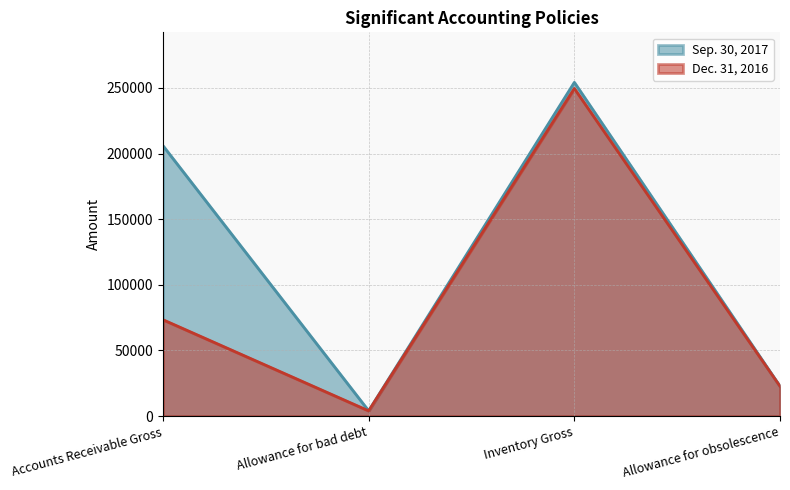

List the labels in order of Dec. 31, 2016 value, largest first.

Inventory Gross, Accounts Receivable Gross, Allowance for obsolescence, Allowance for bad debt